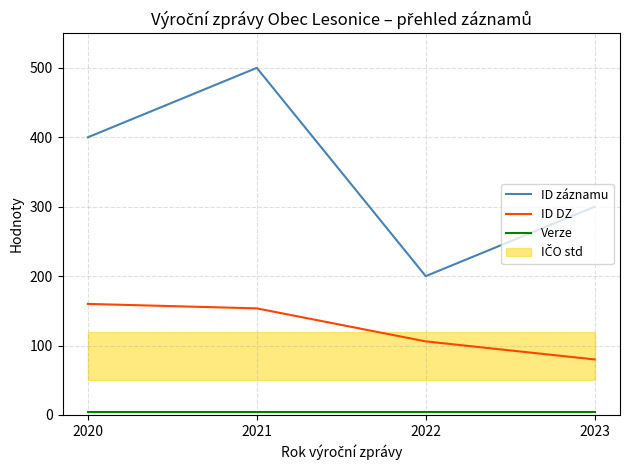

At how many categories does at least one series exceed 22?

4